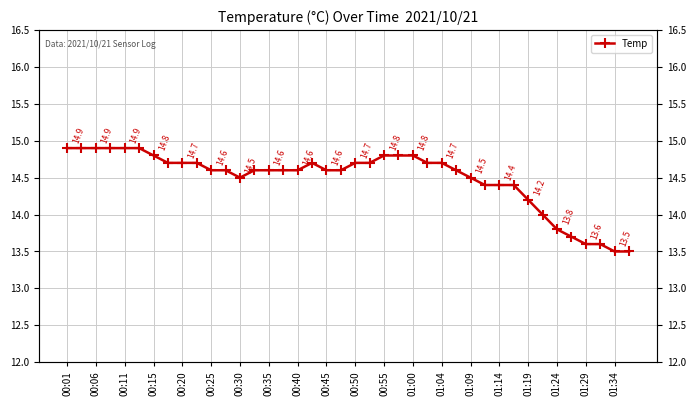

How many lines are shown in the chart?

1